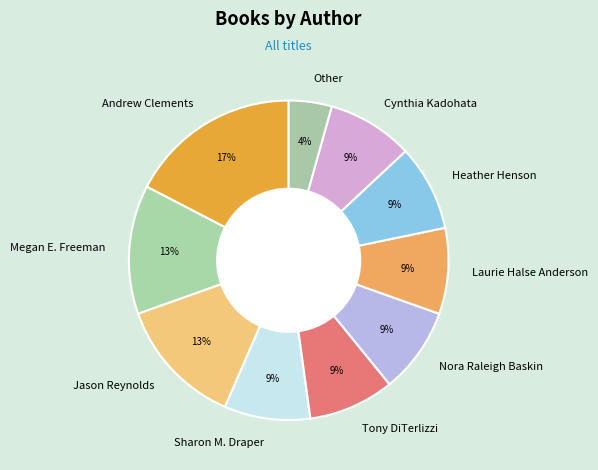

How many segments does this pie chart have?

10